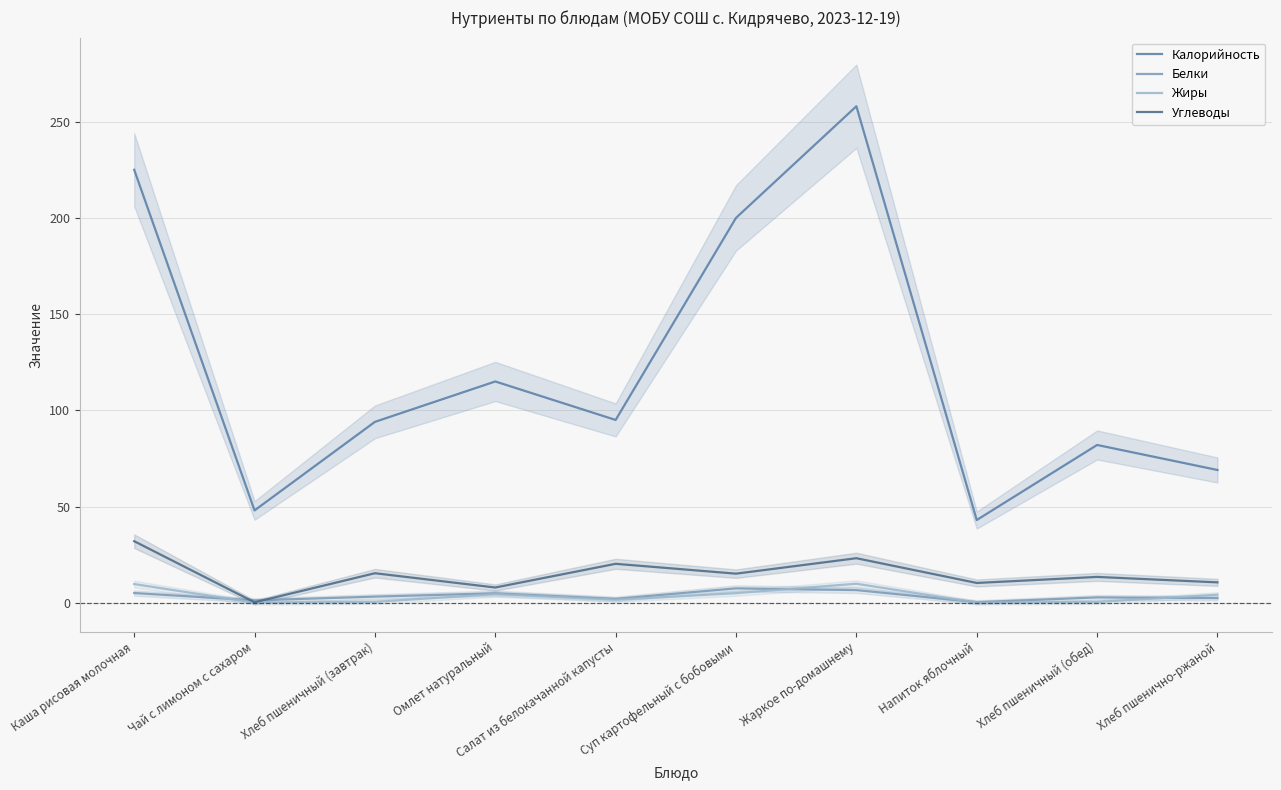

What is the average value of the Белки series?

3.6